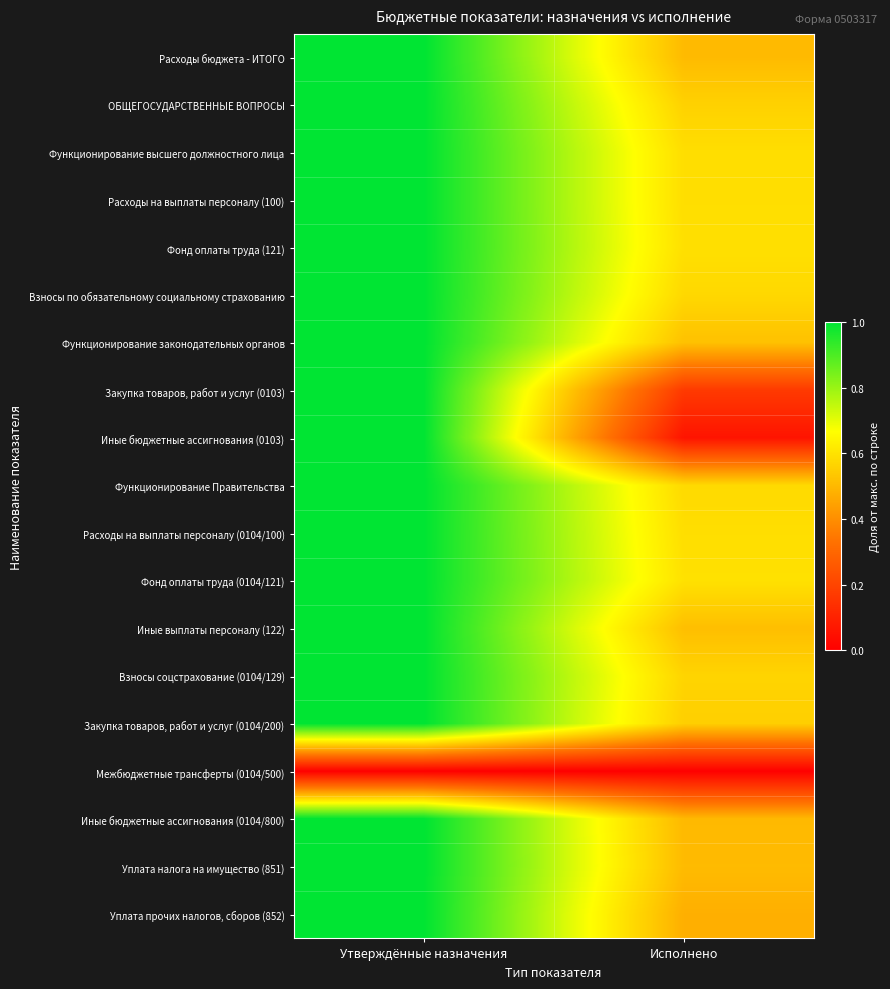

Which label corresponds to the largest value in the chart?

Утверждённые назначения